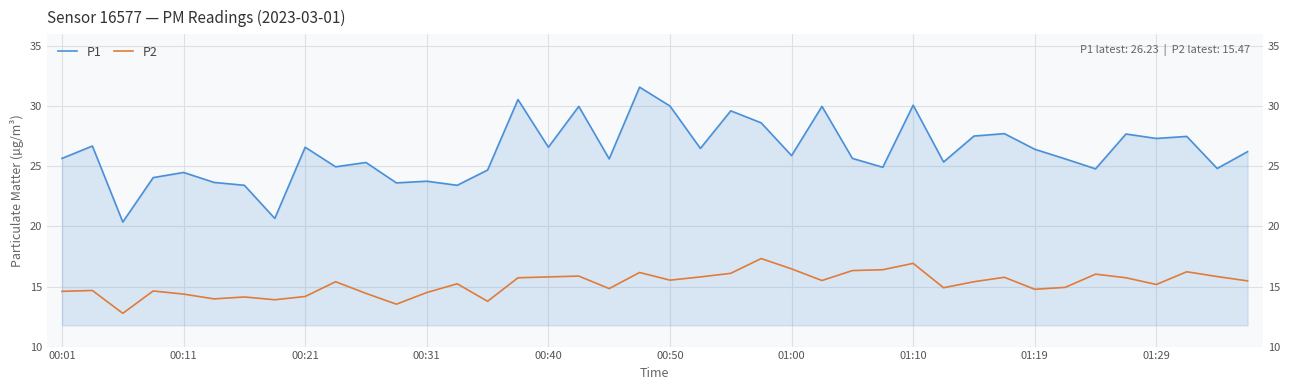

True or false: P2 has more than 2 interior local peaks.

True